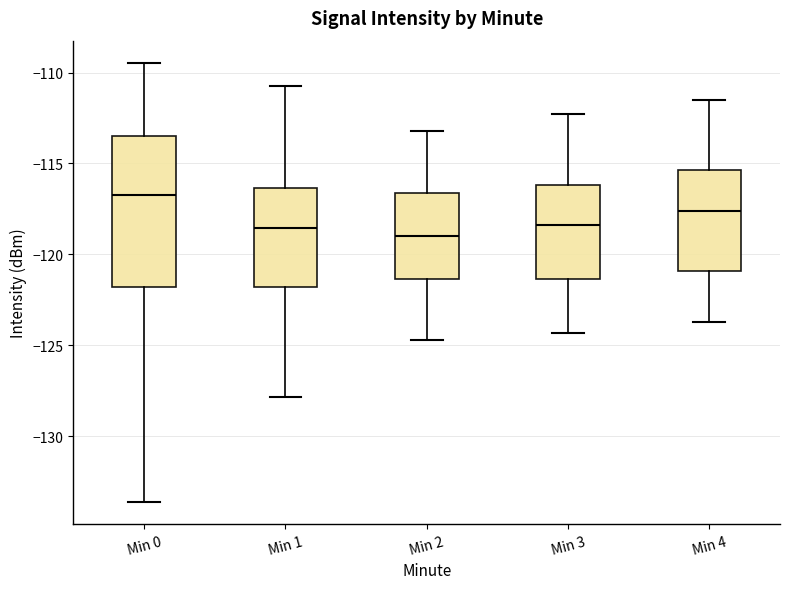

Reading left to right, read every box against the y-axis: the position of its median line, the range the box covers, and the ends of its whiskers. The values are not printed on the chart, so give them approximately, as read against the axis.

Min 0: median -116.5, box -122.0 to -113.5, whiskers -133.5 to -109.5
Min 1: median -118.5, box -122.0 to -116.5, whiskers -128.0 to -110.5
Min 2: median -119.0, box -121.5 to -116.5, whiskers -124.5 to -113.0
Min 3: median -118.5, box -121.5 to -116.0, whiskers -124.5 to -112.5
Min 4: median -117.5, box -121.0 to -115.5, whiskers -123.5 to -111.5